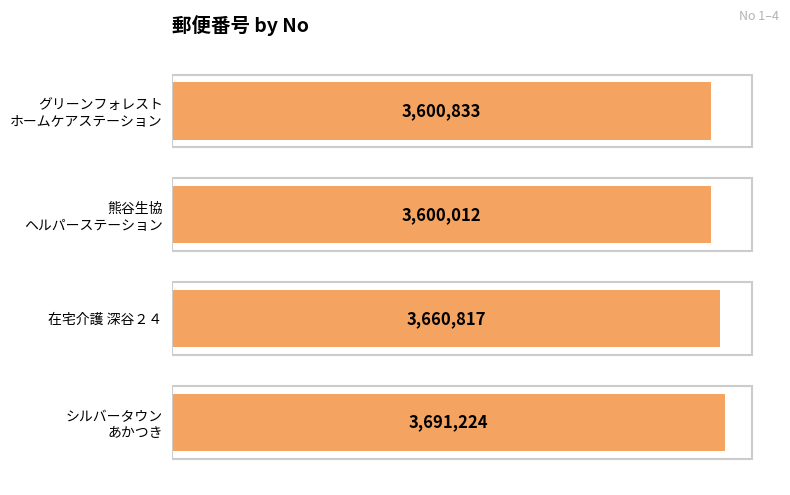

What is the maximum value shown in the chart?

3691224